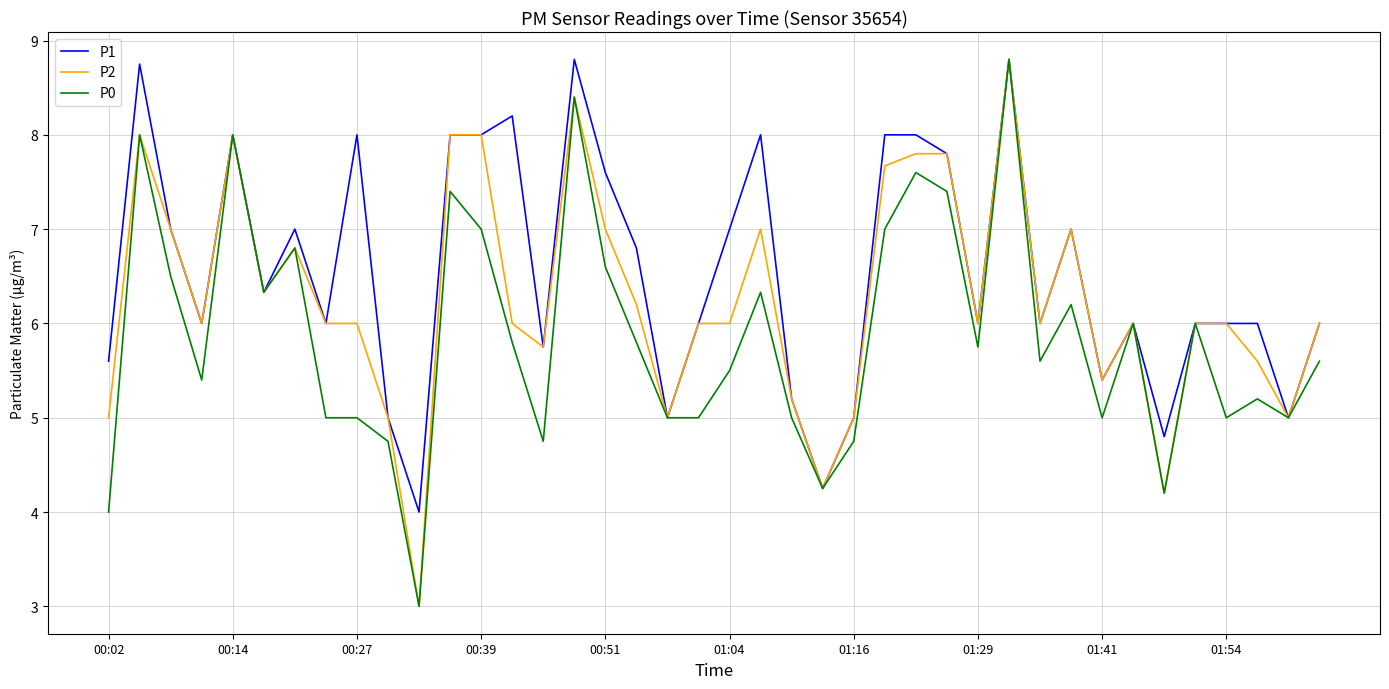

List the series in order of their overall mean, highest first.

P1, P2, P0